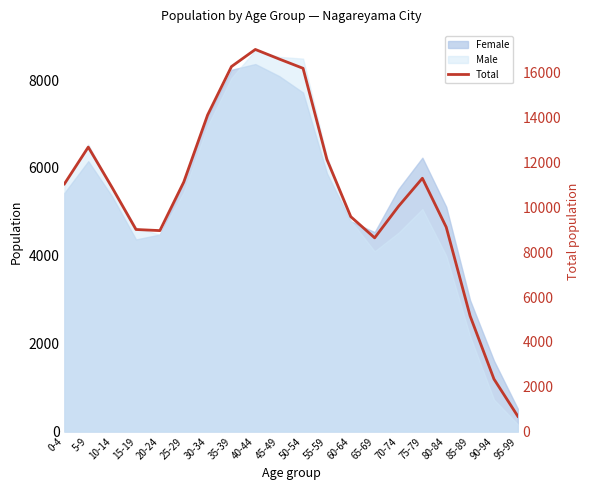

What position from the right is 65-69?

7